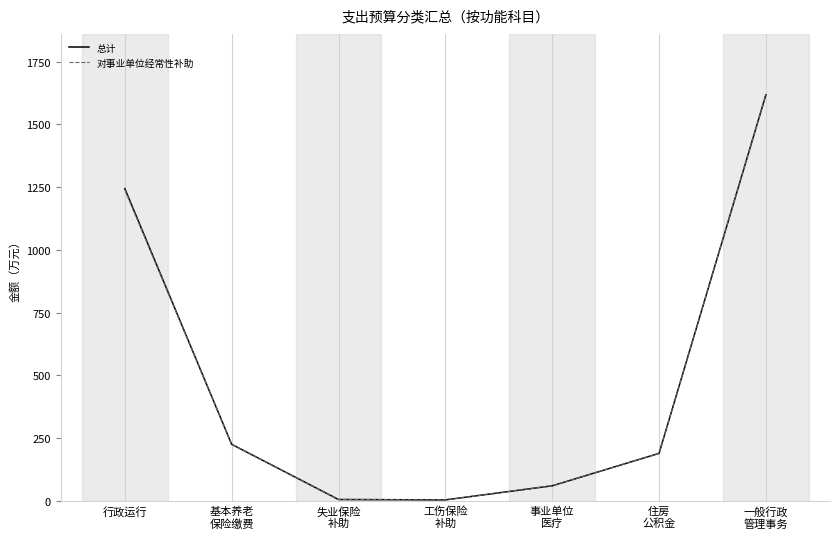

What is the highest value of the 总计 series?

1618.0